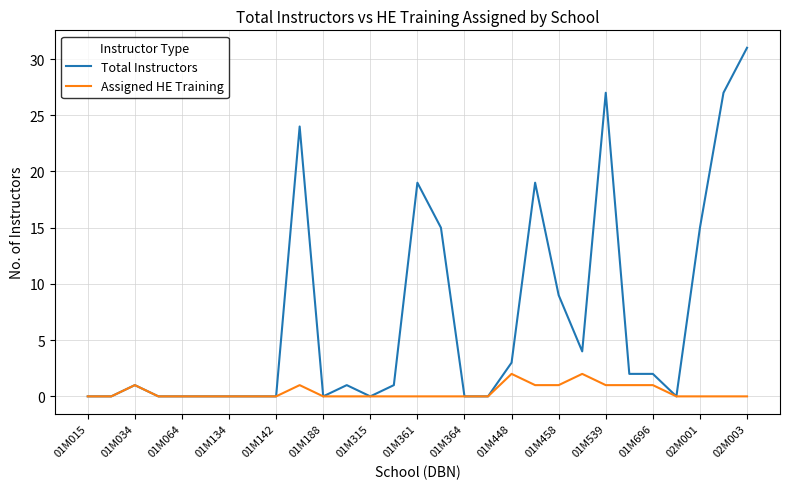

Rank the series by their maximum value, from lowest to highest.

Assigned HE Training, Total Instructors